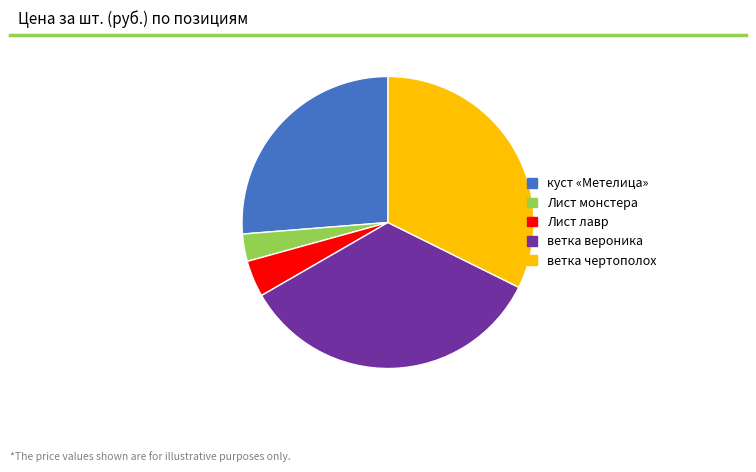

Rank the categories by value from highest to lowest.

ветка вероника, ветка чертополох, куст «Метелица», Лист лавр, Лист монстера